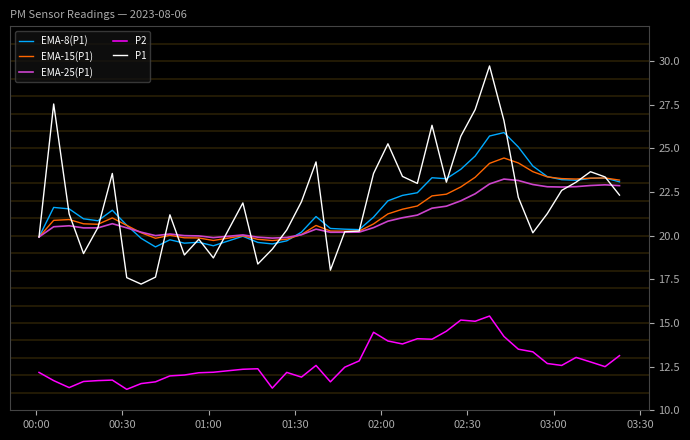

True or false: P2 and EMA-15(P1) intersect in this chart.

False